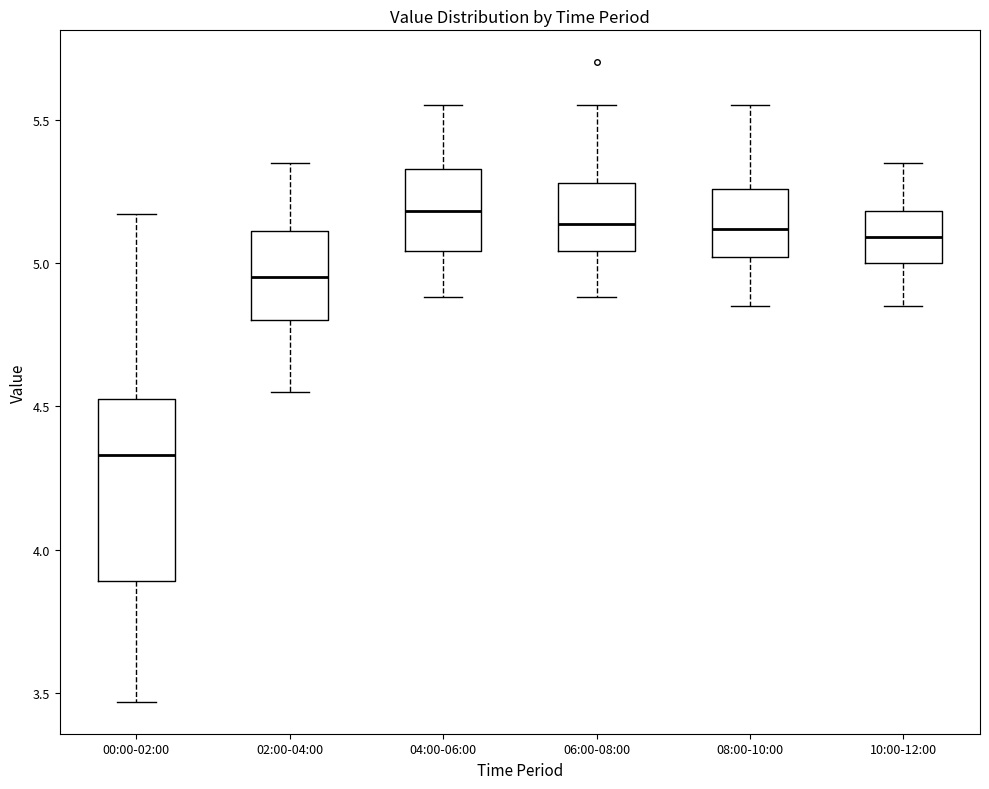

Reading left to right, read every box against the y-axis: the position of its median line, the range the box covers, and the ends of its whiskers. The values are not printed on the chart, so give them approximately, as read against the axis.

00:00-02:00: median 4.35, box 3.90 to 4.55, whiskers 3.45 to 5.15
02:00-04:00: median 4.95, box 4.80 to 5.10, whiskers 4.55 to 5.35
04:00-06:00: median 5.20, box 5.05 to 5.35, whiskers 4.90 to 5.55
06:00-08:00: median 5.15, box 5.05 to 5.30, whiskers 4.90 to 5.55
08:00-10:00: median 5.10, box 5.00 to 5.25, whiskers 4.85 to 5.55
10:00-12:00: median 5.10, box 5.00 to 5.20, whiskers 4.85 to 5.35